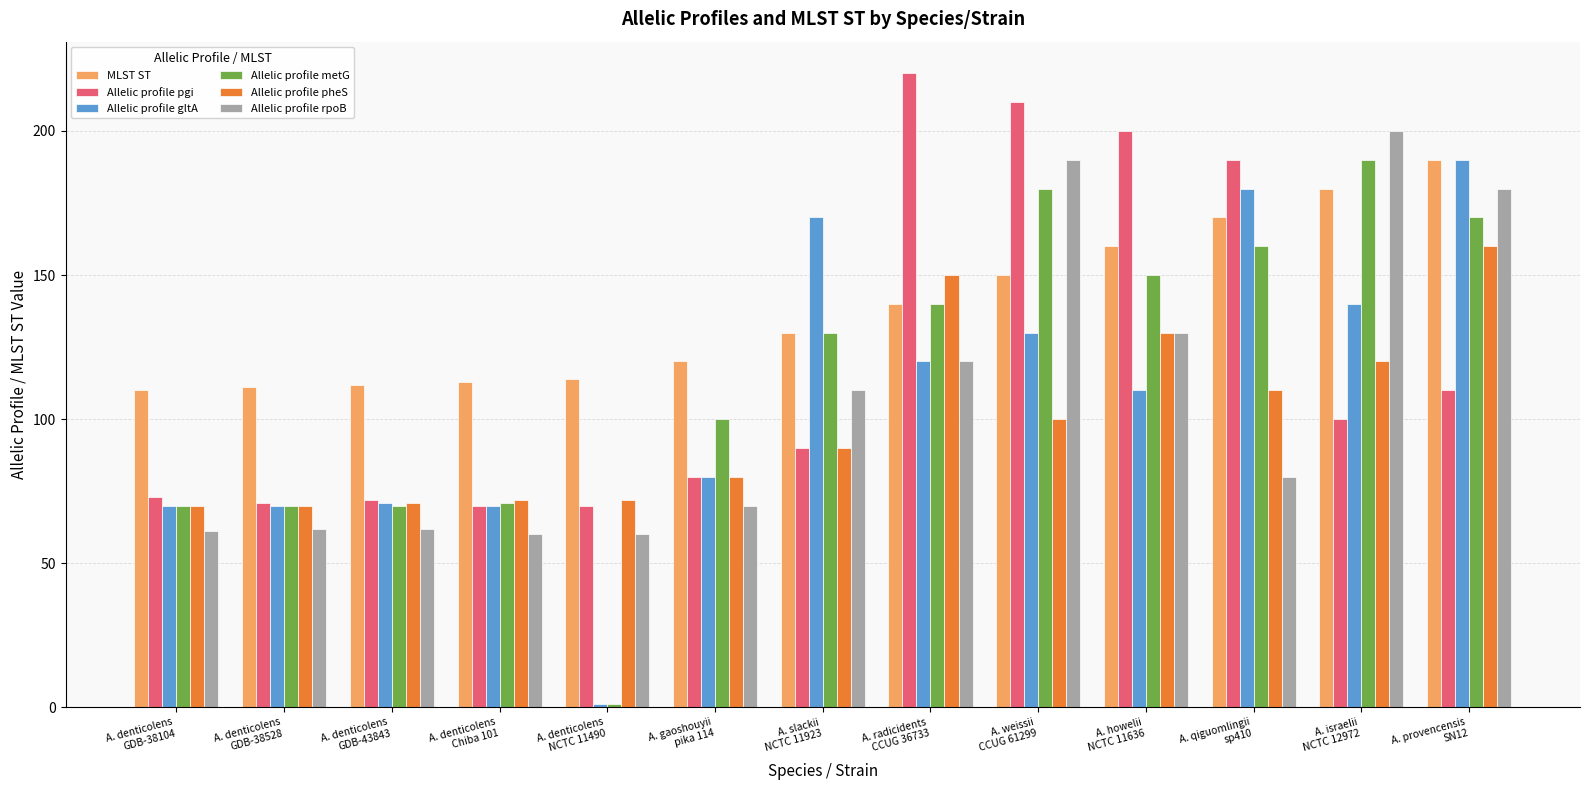

What is the total value across all series at A. denticolens
GDB-38104?

454